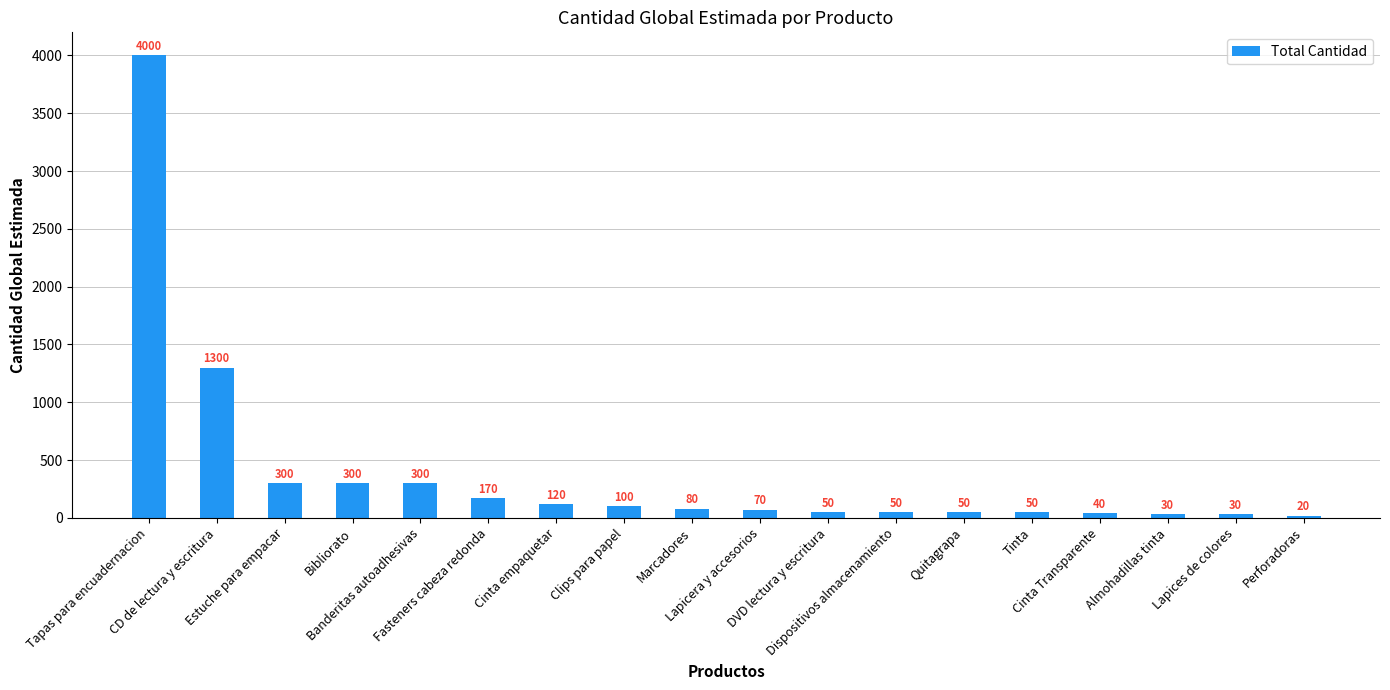

At which label does the data first exceed 80?

Tapas para encuadernacion